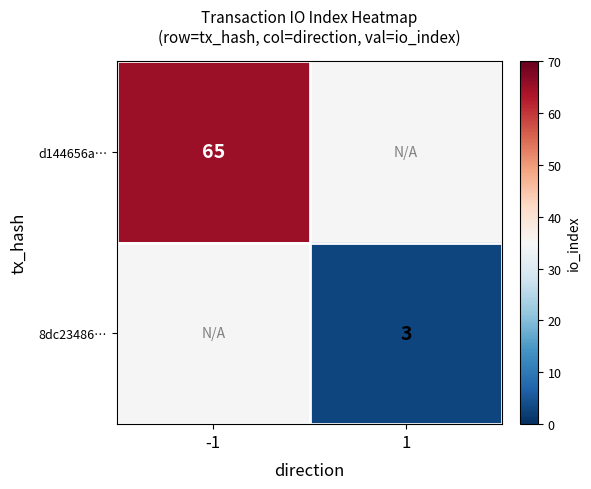

Is the value of 8dc23486… at 1 greater than the value of d144656a… at -1?

No